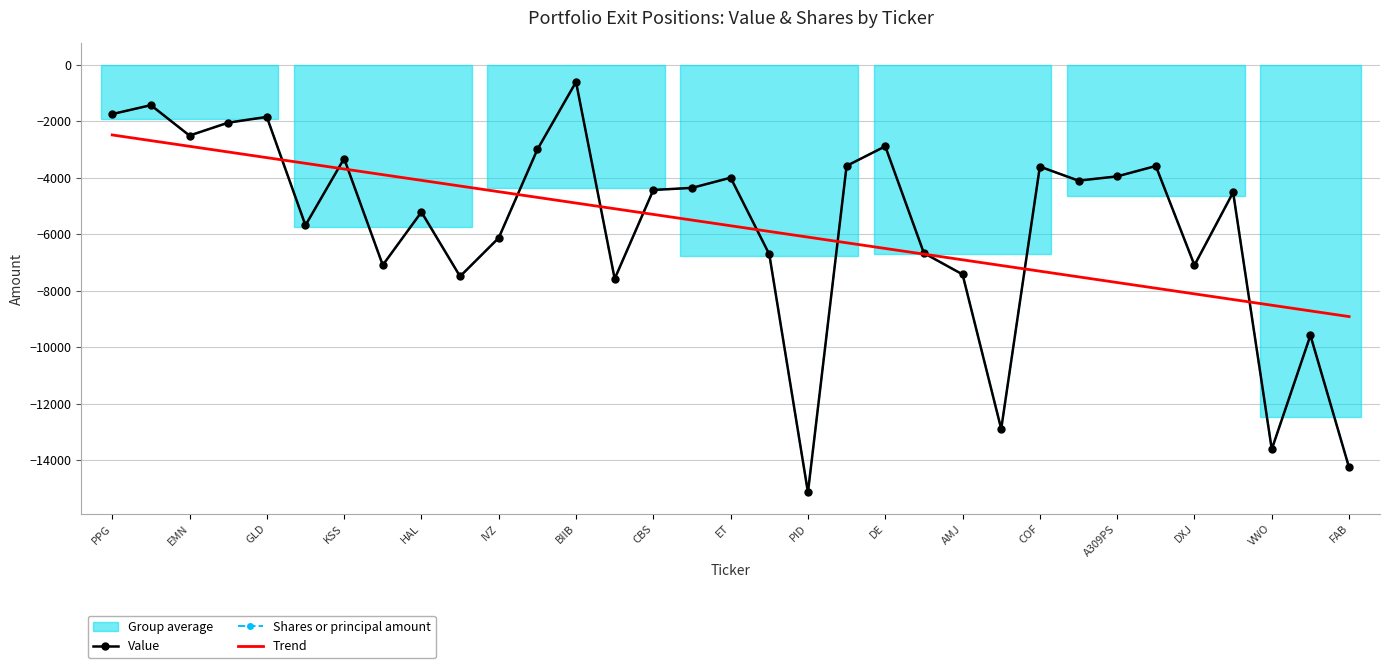

Is it true that Value equals -4520.0 at 29?

True